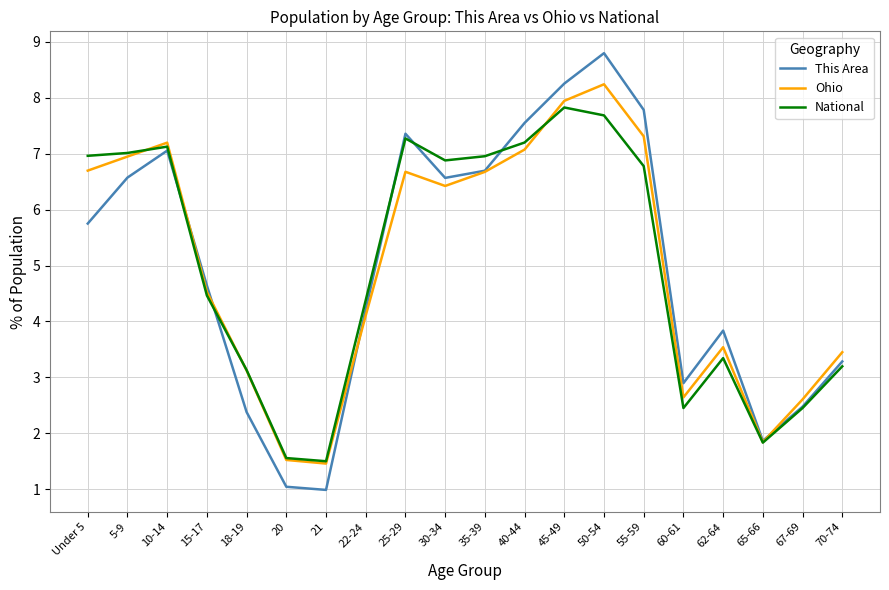

What is the spread (max minus min) of values at Under 5?

1.2